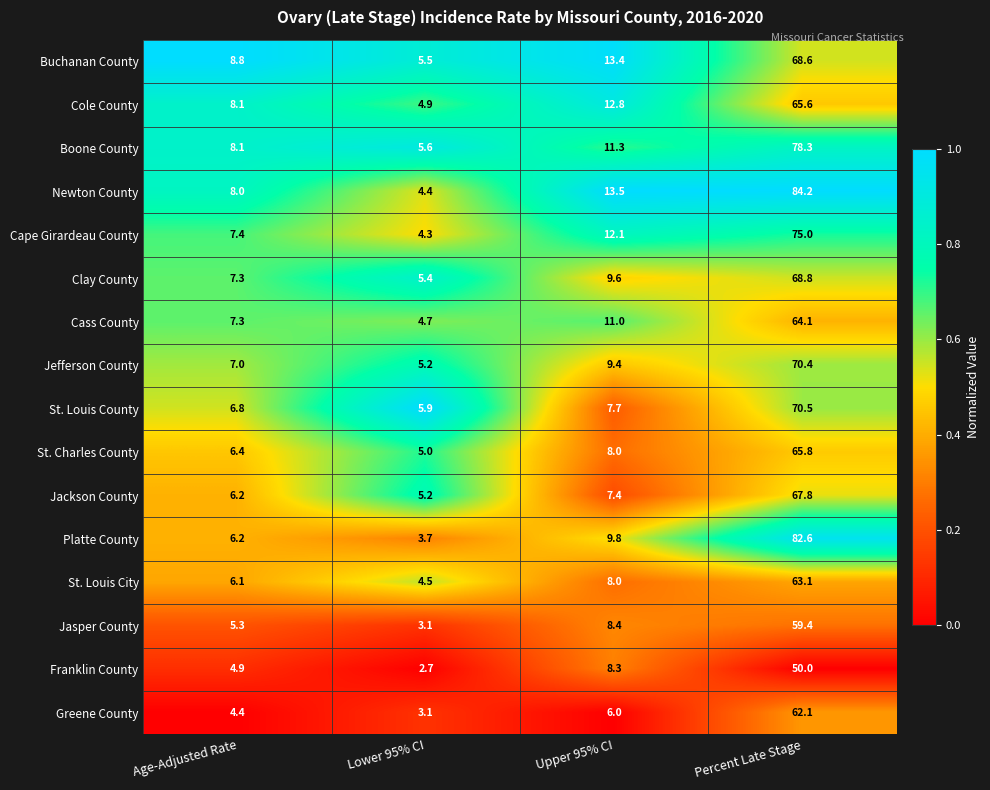

The Boone County series shows 78.3 at Percent Late Stage. True or false?

True